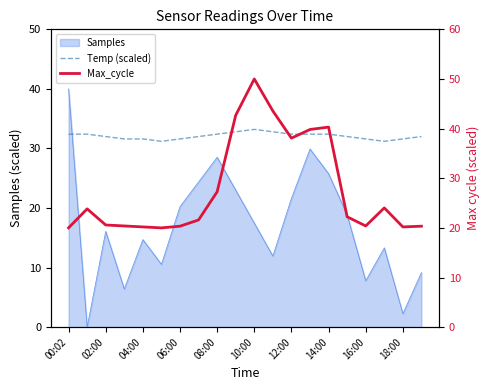

What is the difference between the maximum and second lowest values in the Temp (scaled) series?

2.0